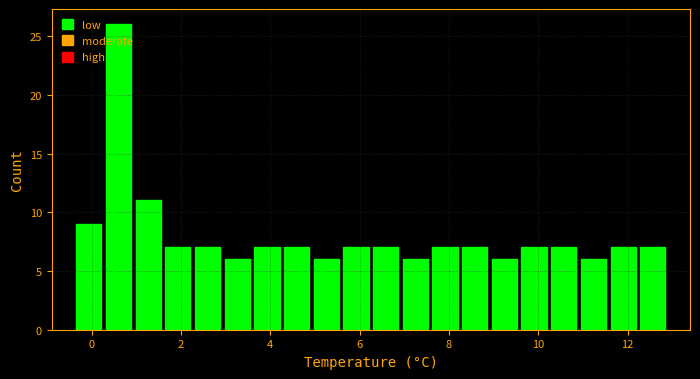

Read against the x-axis, roughly where is the centre of the tallest bar?

0.6